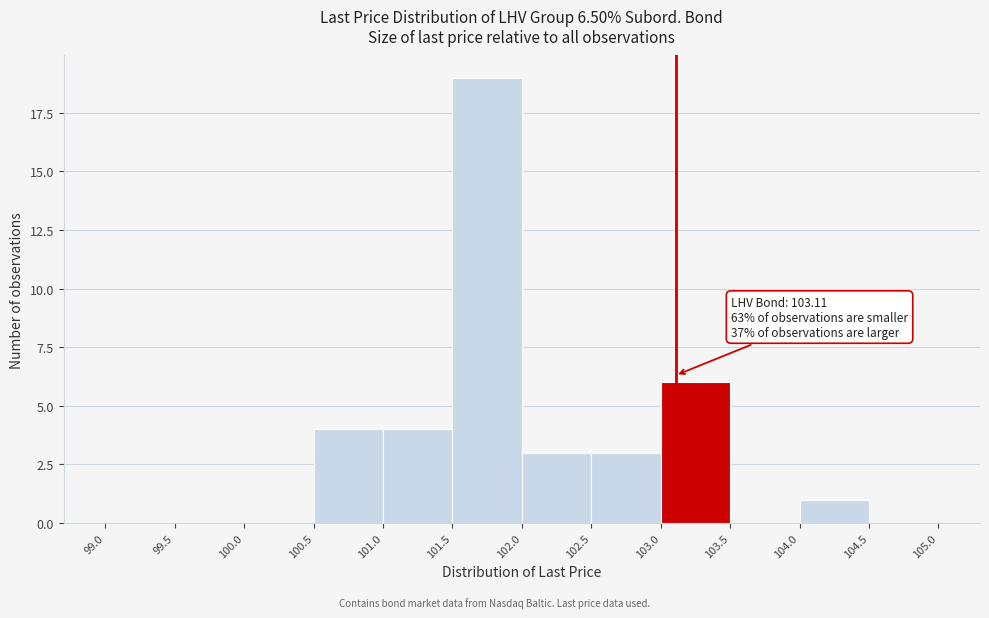

Which range on the x-axis has the tallest bar?

101.5 to 102.0